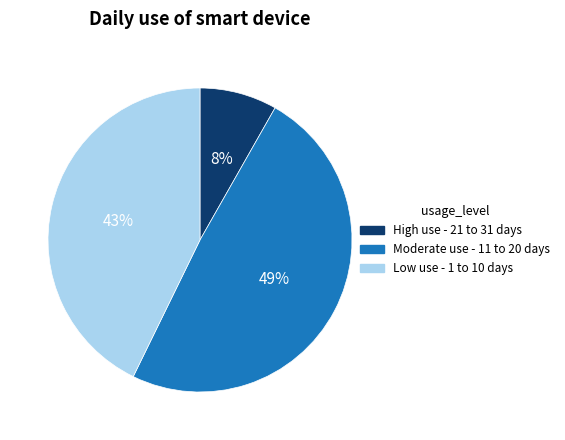

Is there a majority slice in this chart?

No